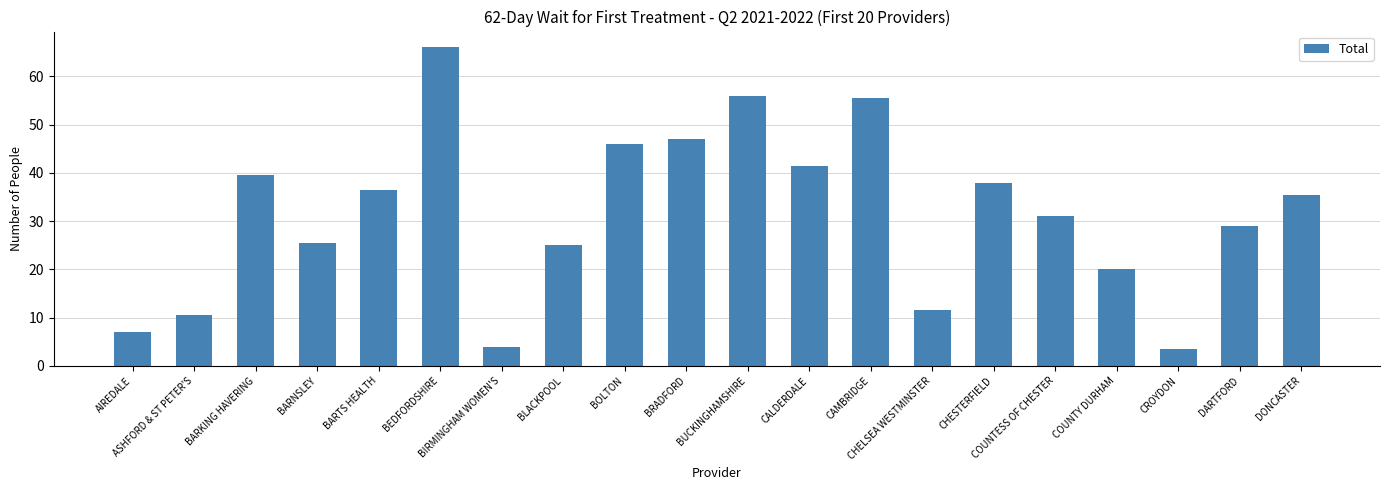

What is the label of the 14th bar from the left?

CHELSEA WESTMINSTER